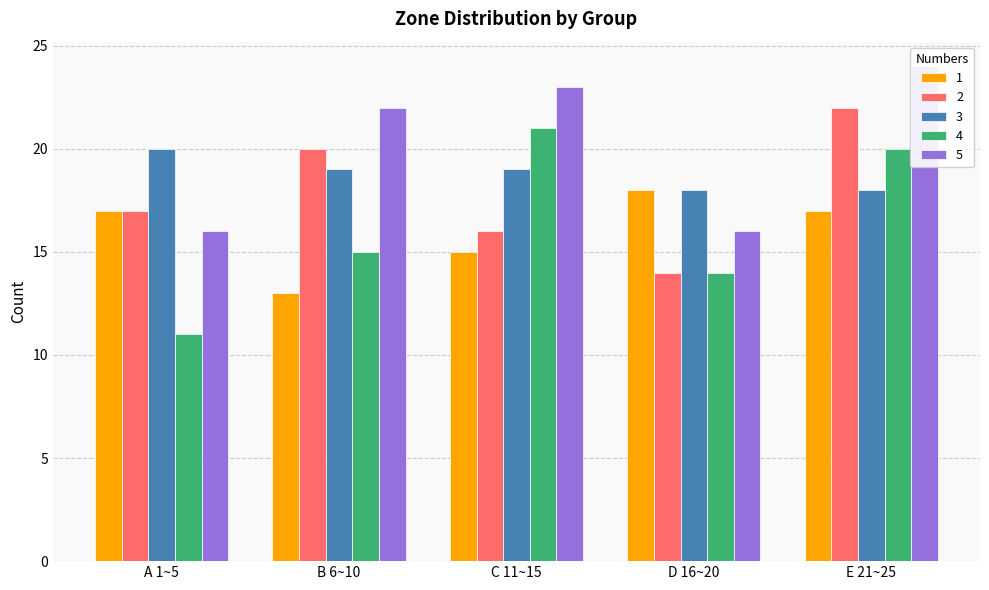

What is the average value of the 2 series?

18